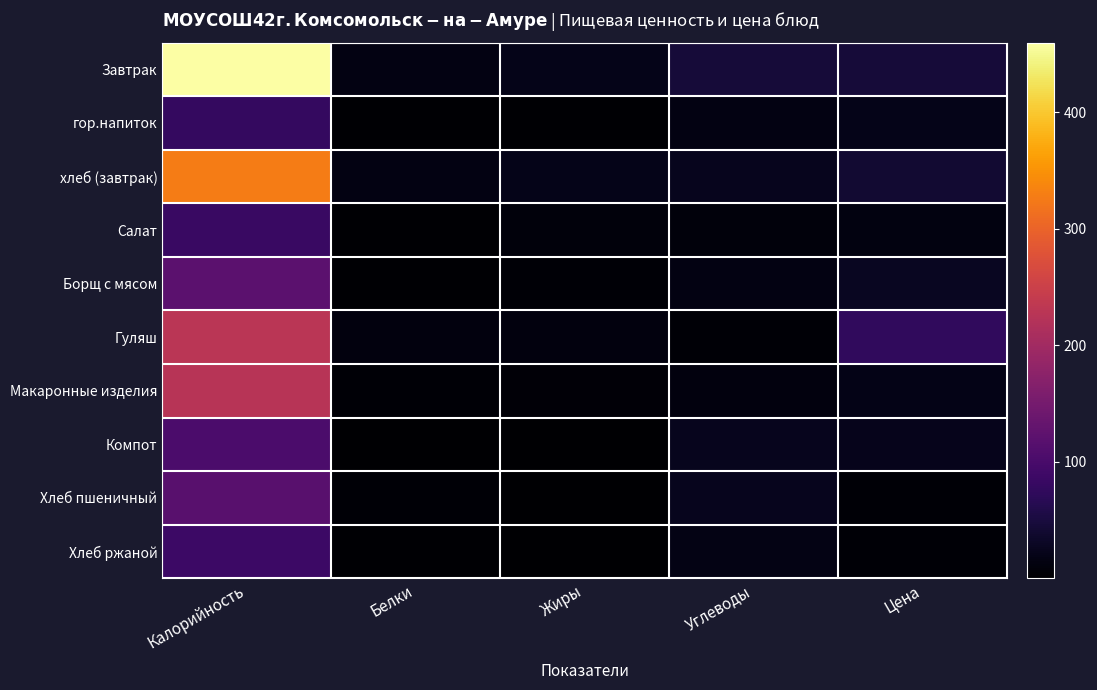

Reading left to right, extract all data points from this chart.

Завтрак: Калорийность=459.7	Белки=15.3	Жиры=20.5	Углеводы=46.2	Цена=46.6
гор.напиток: Калорийность=79.0	Белки=3.2	Жиры=2.7	Углеводы=15.9	Цена=21.1
хлеб (завтрак): Калорийность=328.1	Белки=15.4	Жиры=20.4	Углеводы=24.6	Цена=40.2
Салат: Калорийность=83.0	Белки=2.1	Жиры=10.1	Углеводы=9.3	Цена=14.0
Борщ с мясом: Калорийность=121.3	Белки=2.0	Жиры=5.3	Углеводы=16.3	Цена=27.9
Гуляш: Калорийность=229.5	Белки=12.2	Жиры=11.5	Углеводы=5.2	Цена=74.6
Макаронные изделия: Калорийность=226.0	Белки=4.9	Жиры=6.8	Углеводы=12.6	Цена=19.3
Компот: Калорийность=103.0	Белки=0.3	Жиры=0.2	Углеводы=25.1	Цена=22.2
Хлеб пшеничный: Калорийность=117.5	Белки=3.8	Жиры=0.4	Углеводы=24.5	Цена=4.5
Хлеб ржаной: Калорийность=87.0	Белки=3.3	Жиры=0.6	Углеводы=16.7	Цена=4.5